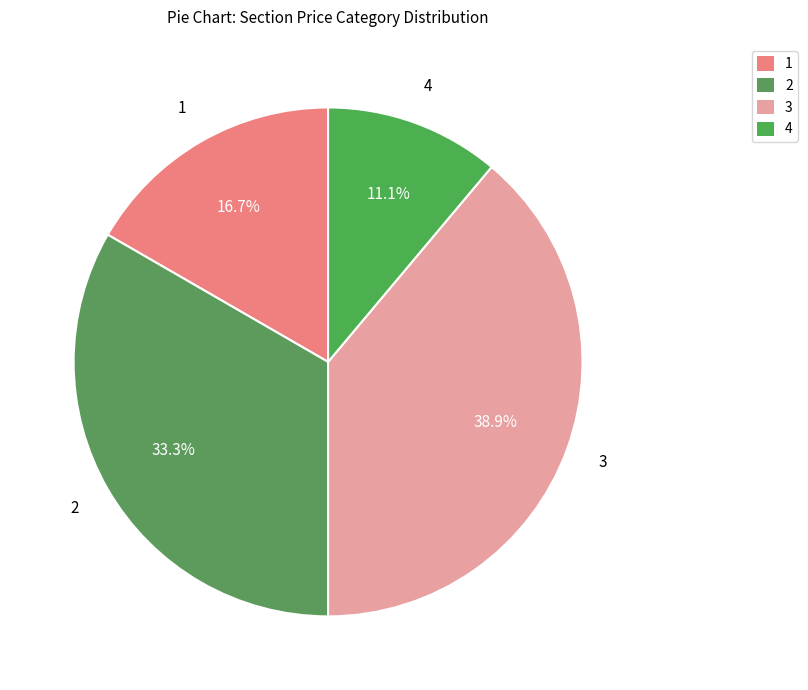

Count the number of slices in the pie.

4